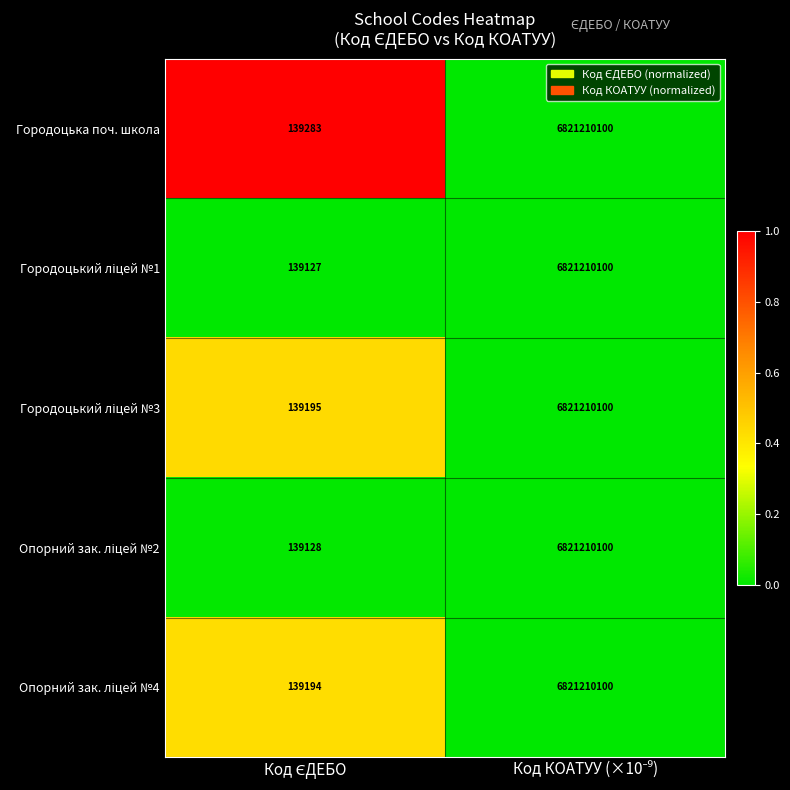

Which series has the largest total across all categories?

Городоцька поч. школа